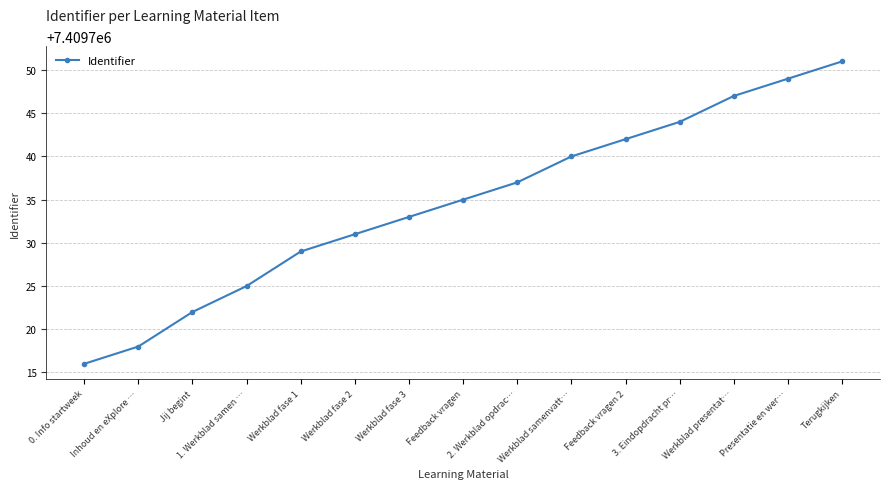

What is the sum of the values at Werkblad samenvatt… and Werkblad fase 1?

14819469